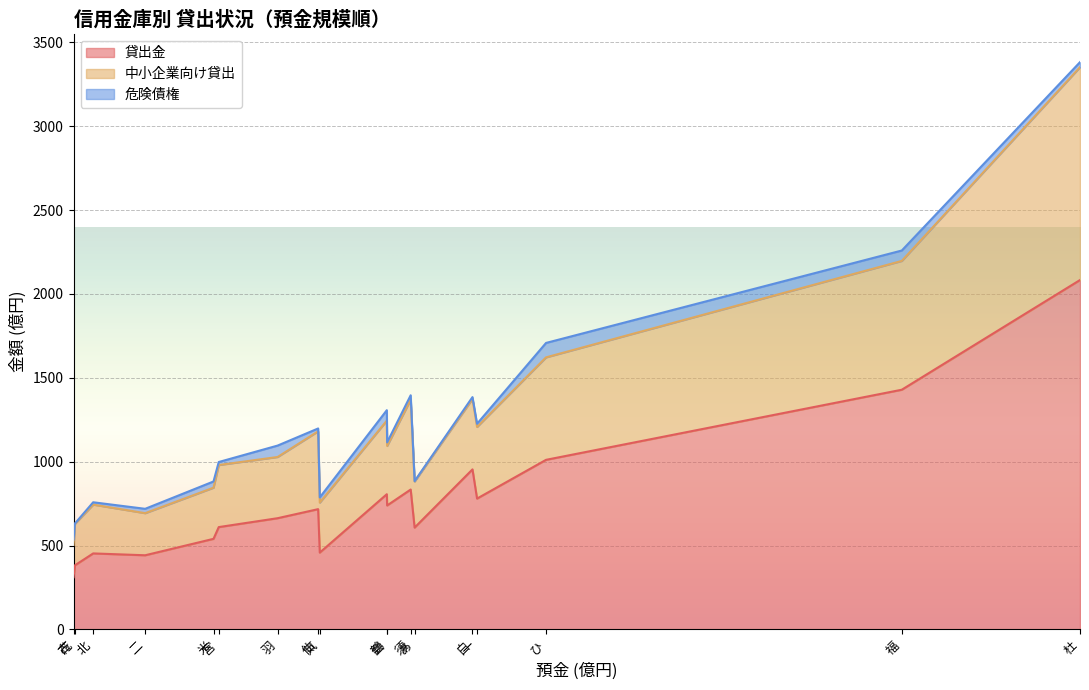

What is the highest value of the 貸出金 series?

2083